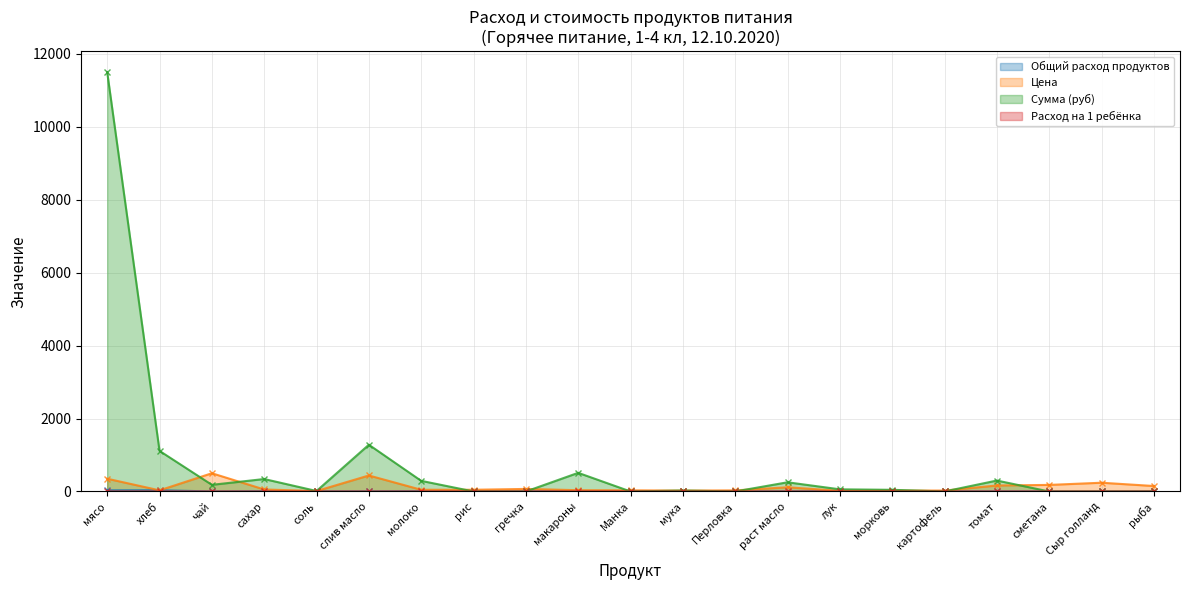

True or false: Общий расход продуктов has a value of 14.6 at макароны.

True